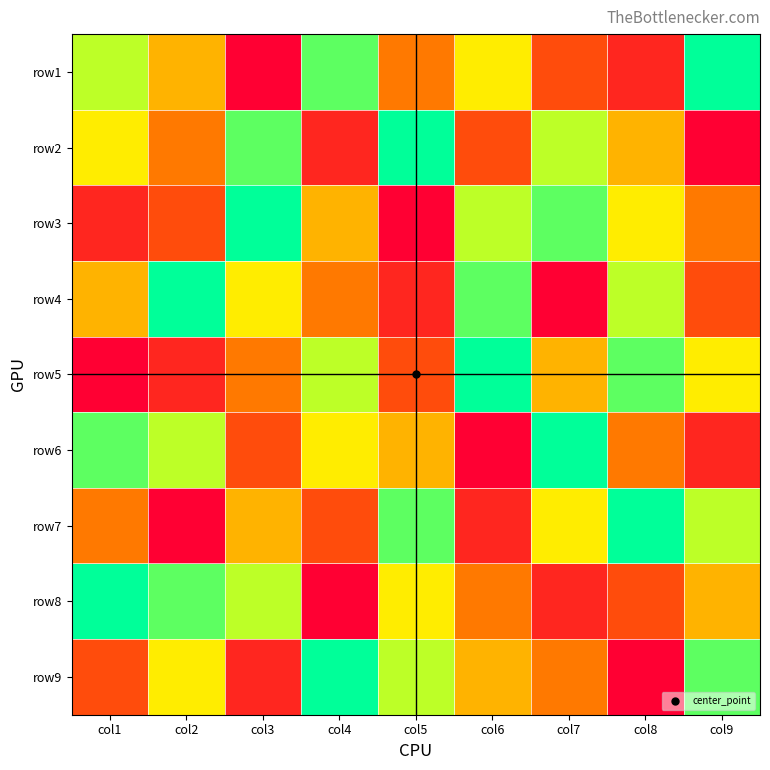

At which category is the sum across all series the highest?

col1